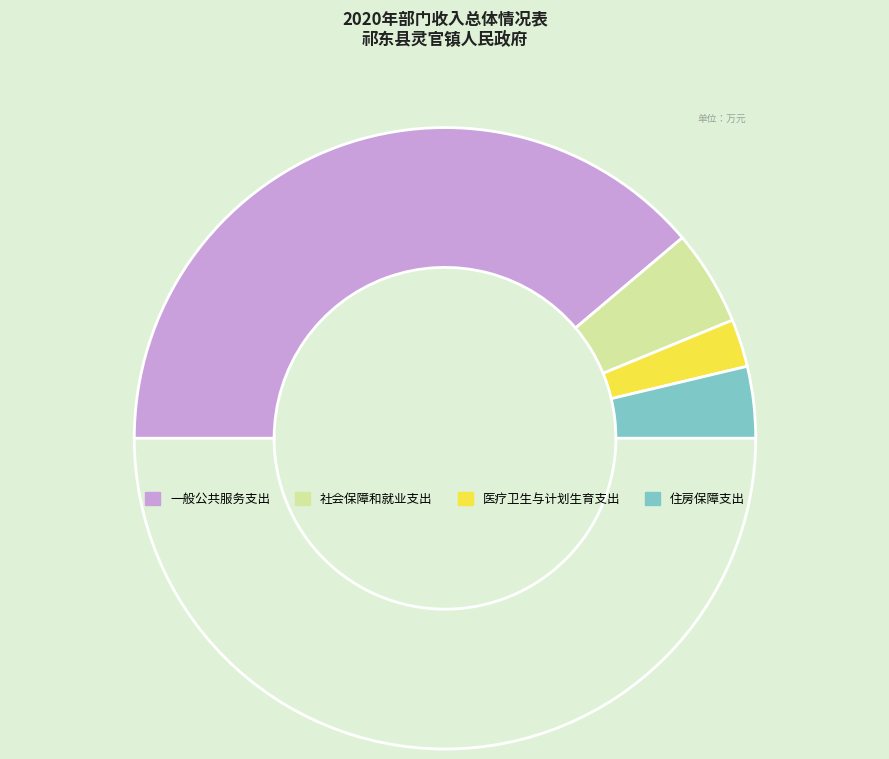

How many slices are in this pie chart?

5